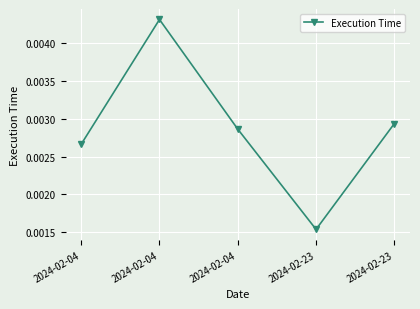

Count the number of categories in the chart.

5